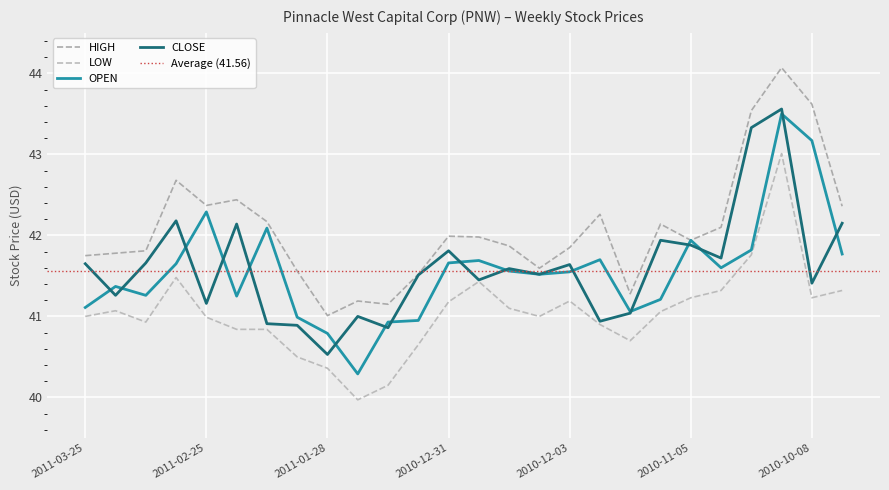

How many lines are shown in the chart?

4